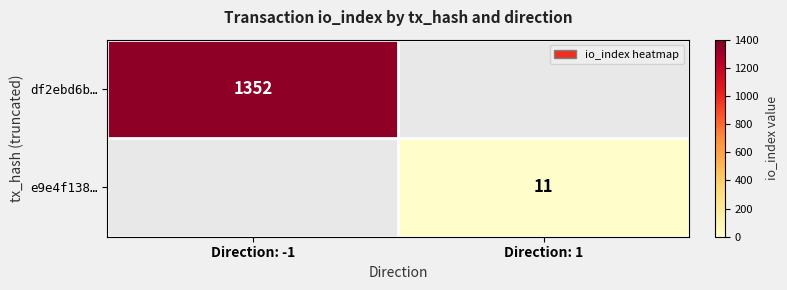

How many distinct data groups are displayed?

2